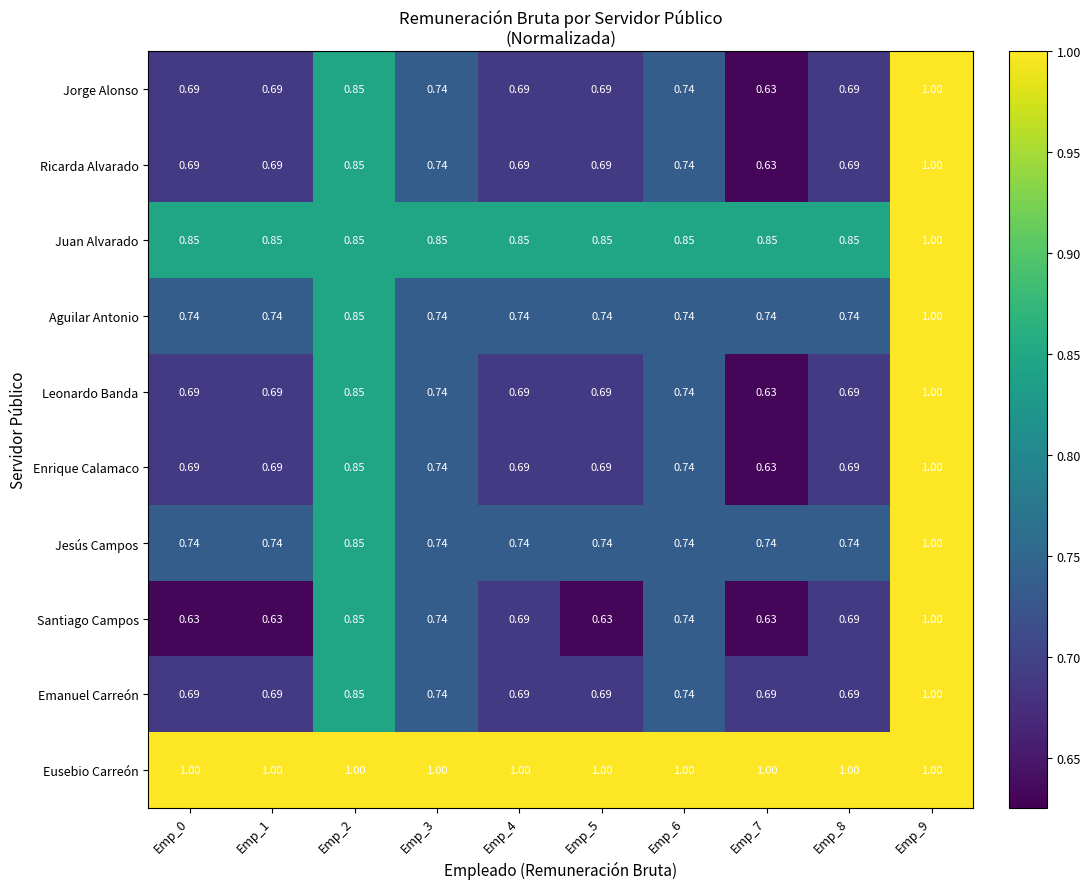

Is the value of Juan Alvarado at Emp_7 greater than the value of Jesús Campos at Emp_8?

Yes